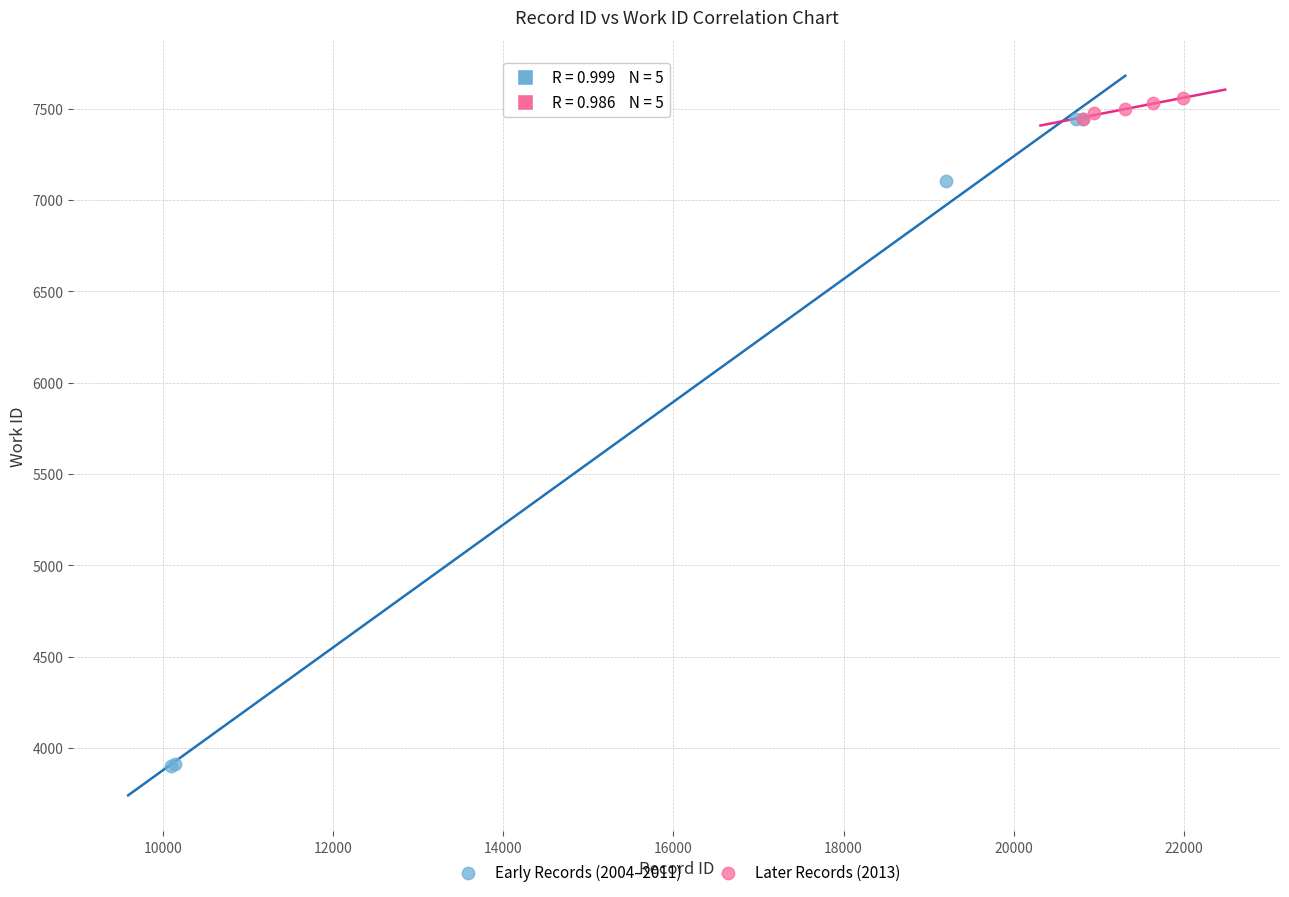

Which series contains the lowest Y value?

Early Records (2004–2011)